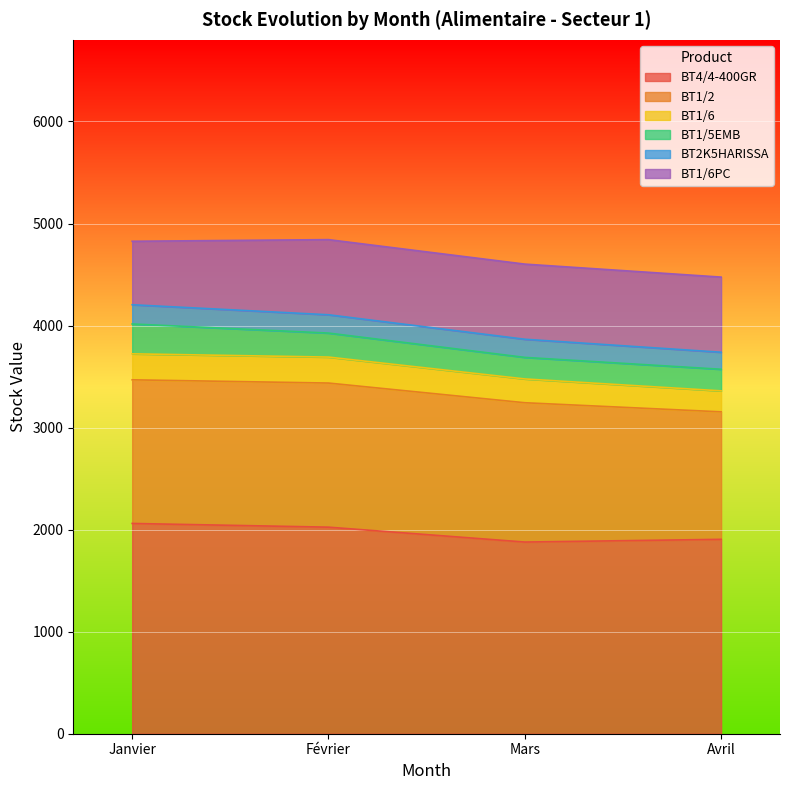

True or false: Mars and Février cross at least once.

False